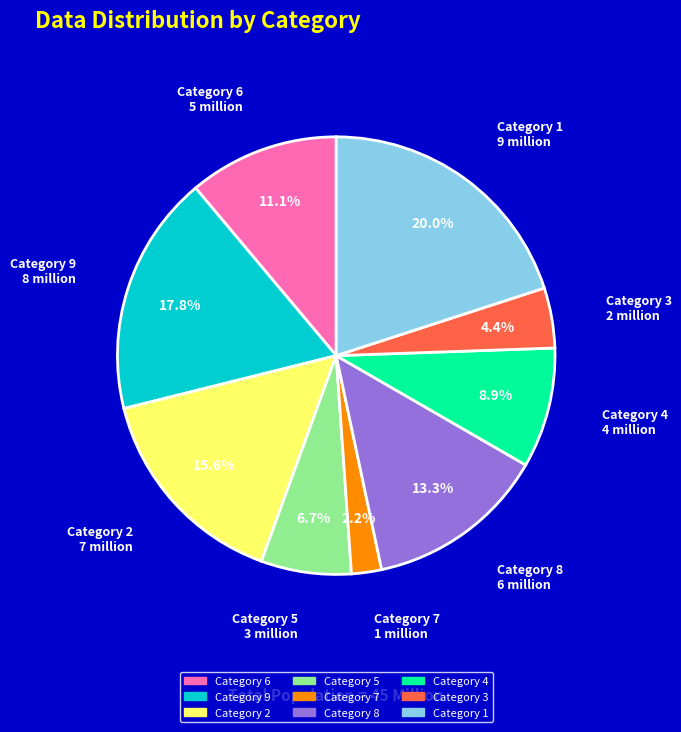

How many slices are in this pie chart?

9